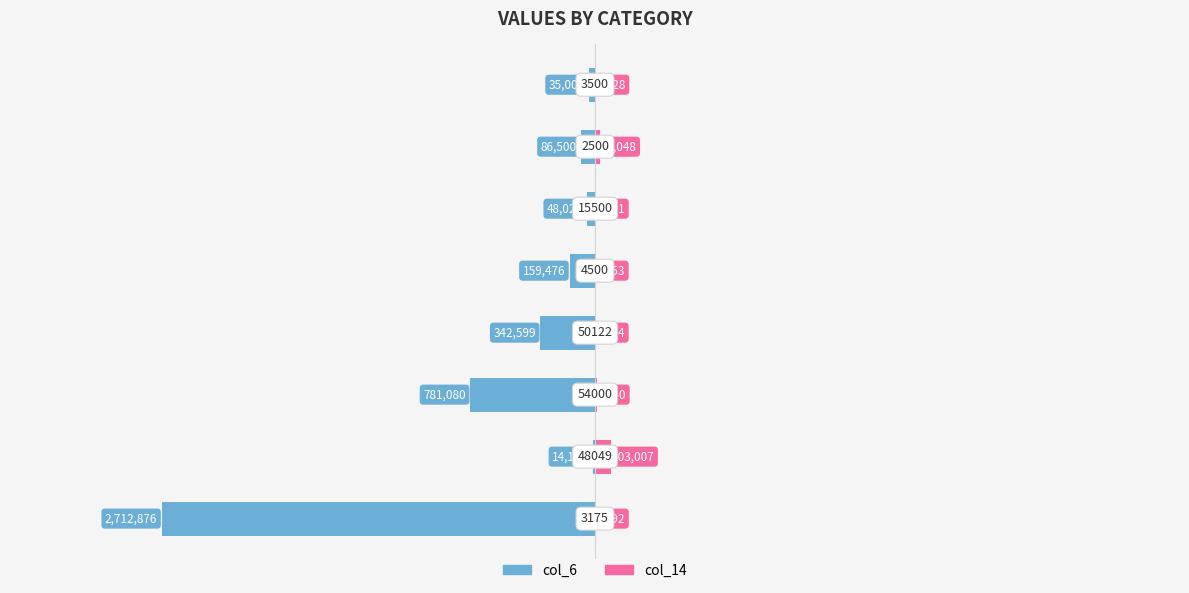

Count the number of categories in the chart.

8